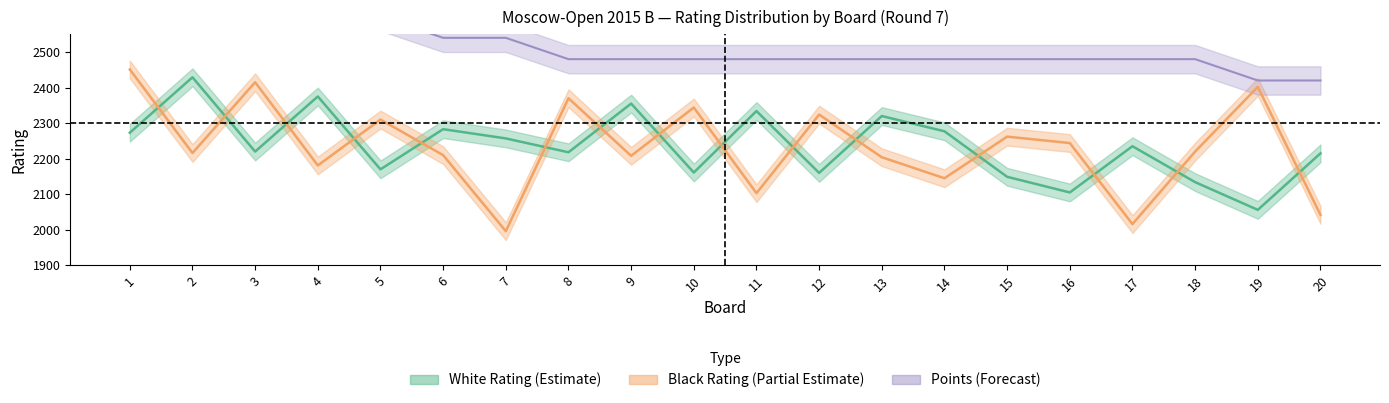

What is the value of the Points_White point at the 11th from the left?

2480